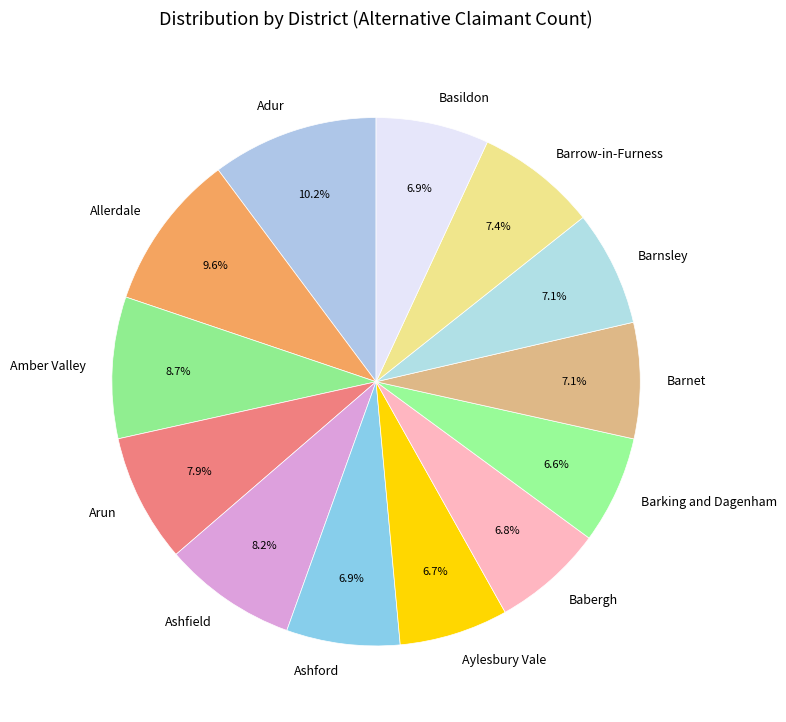

How many slices are in this pie chart?

13